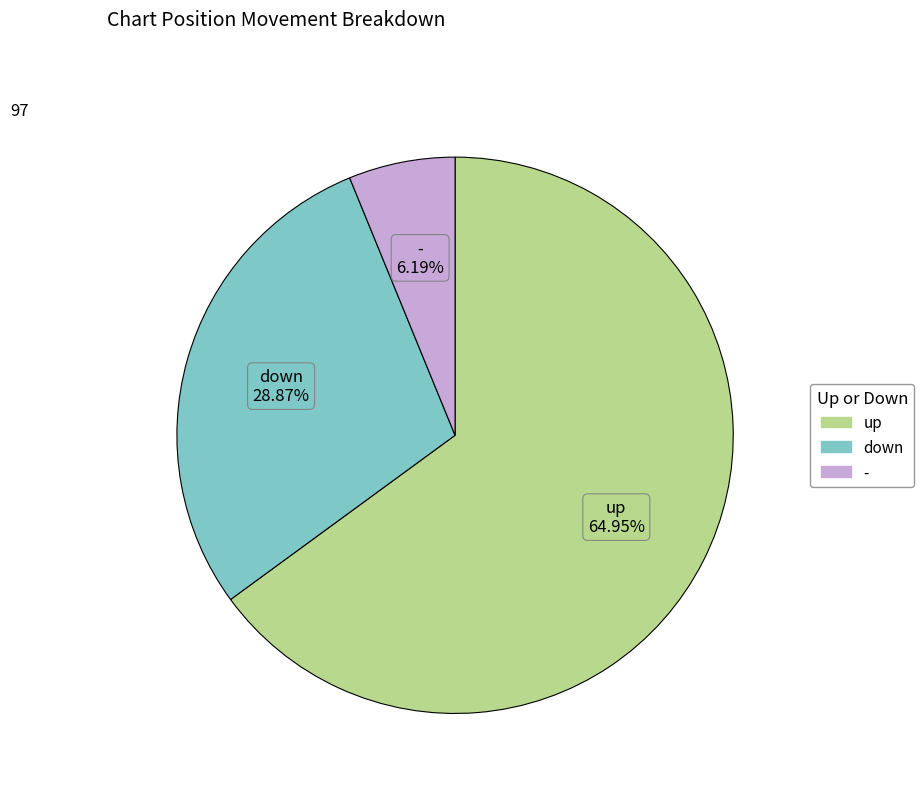

To the nearest percent, what is the average slice percentage?

33%